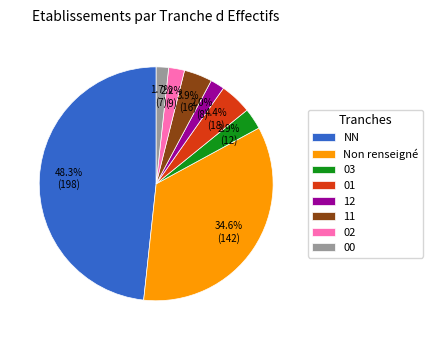

What is the ratio of the value at 00 to the value at 02?

0.8